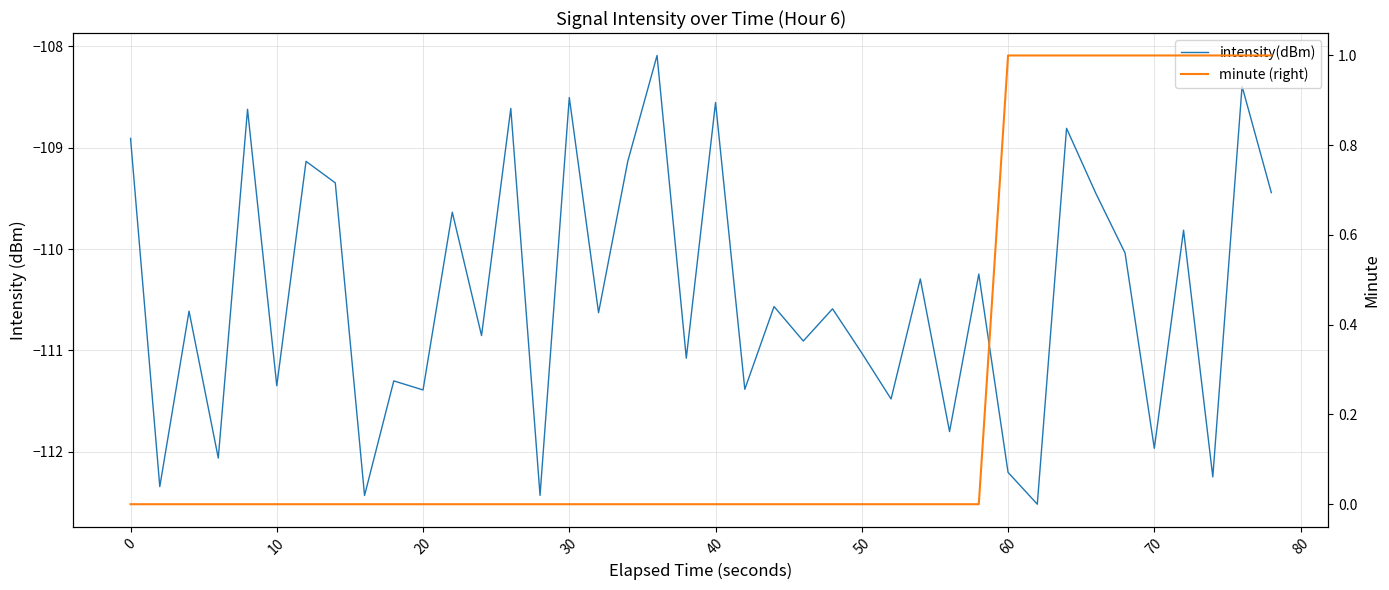

What is the approximate value of intensity(dBm) at 15?

-108.5